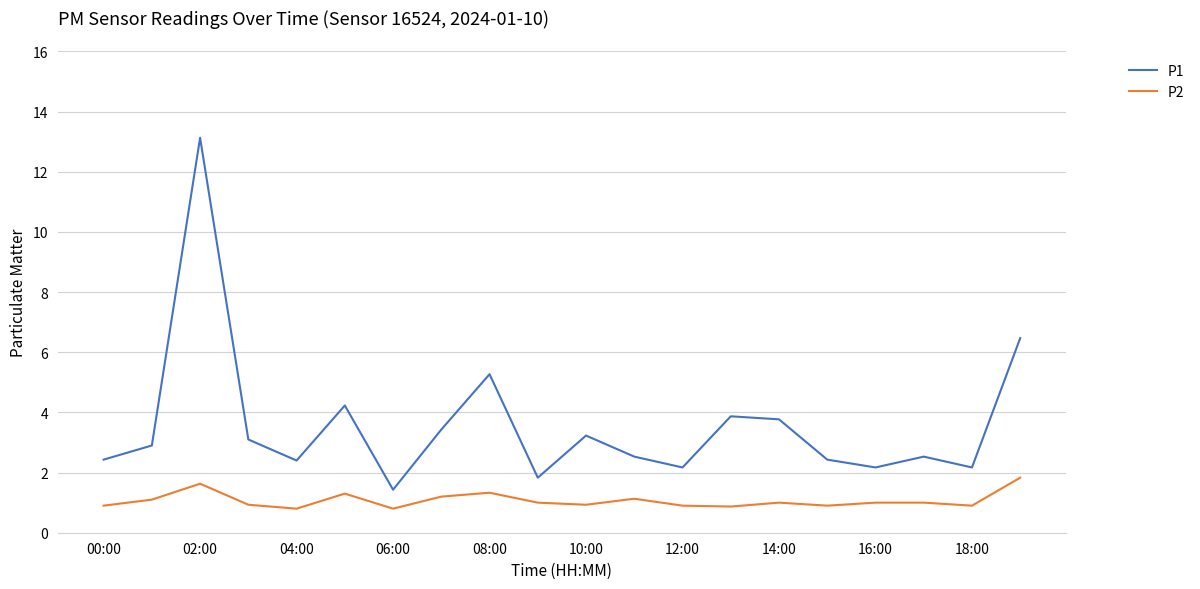

Which series has the largest range (max minus min)?

P1